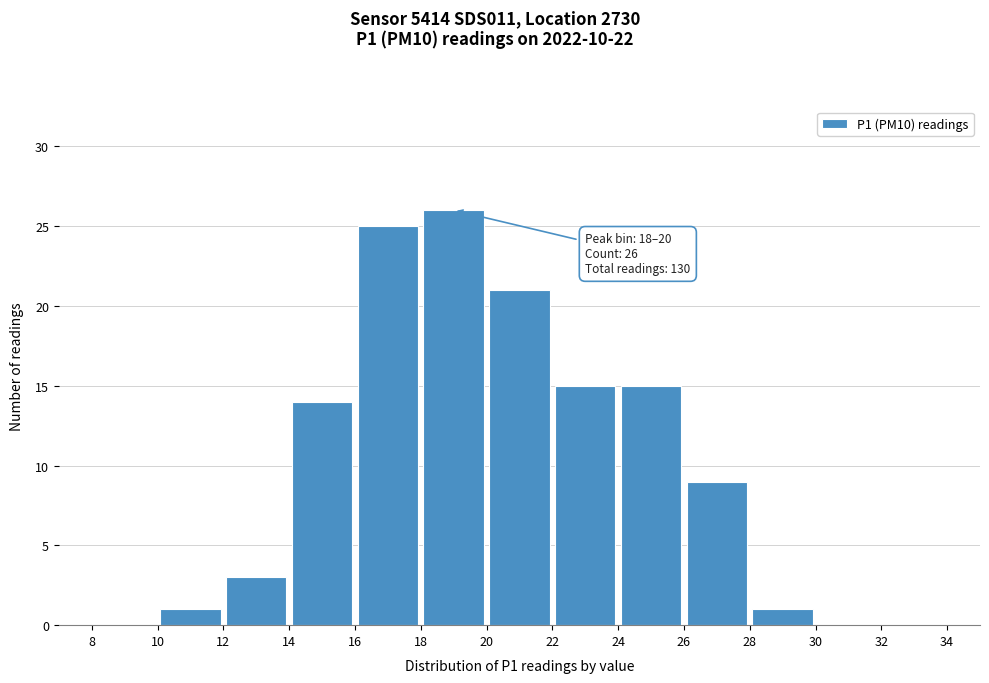

Over which range of the x-axis is the bar tallest?

18 to 20